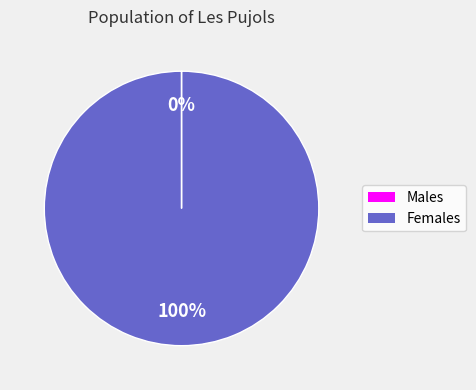

To the nearest percent, what is the difference between the largest and smallest slice percentages?

100%